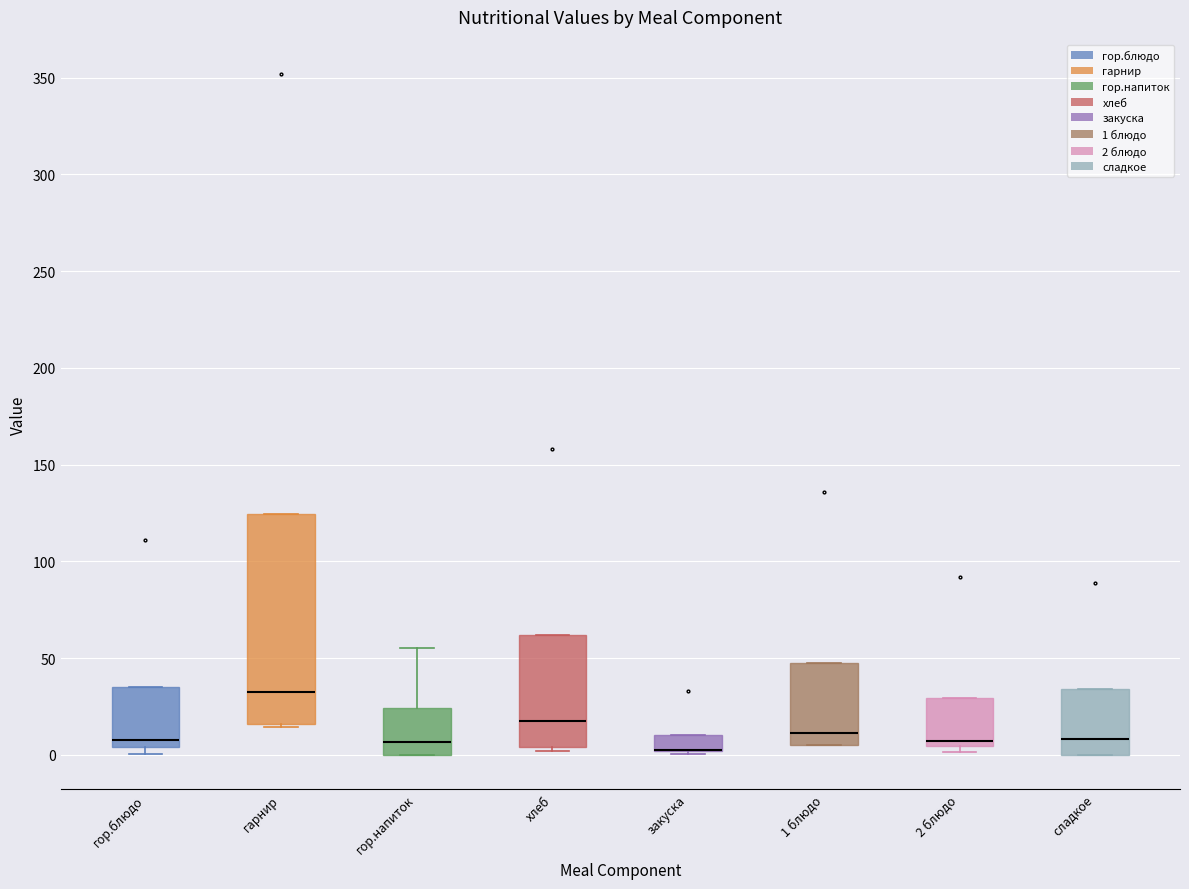

Reading left to right, transcribe this box plot: for each box, give where its median line is, the range the box spans, and where its two whiskers end, as read against the y-axis. The values are not printed on the chart, so give them approximately, as read against the axis.

гор.блюдо: median 10, box 5 to 35, whiskers 0 to 35
гарнир: median 35, box 15 to 125, whiskers 15 to 125
гор.напиток: median 5, box 0 to 25, whiskers 0 to 55
хлеб: median 15, box 5 to 60, whiskers 0 to 60
закуска: median 0 (drawn on the box's lower edge), box 0 to 10, whiskers 0 to 10
1 блюдо: median 10, box 5 to 45, whiskers 5 to 45
2 блюдо: median 5 (just above the box's lower edge), box 5 to 30, whiskers 0 to 30
сладкое: median 10, box 0 to 35, whiskers 0 to 35